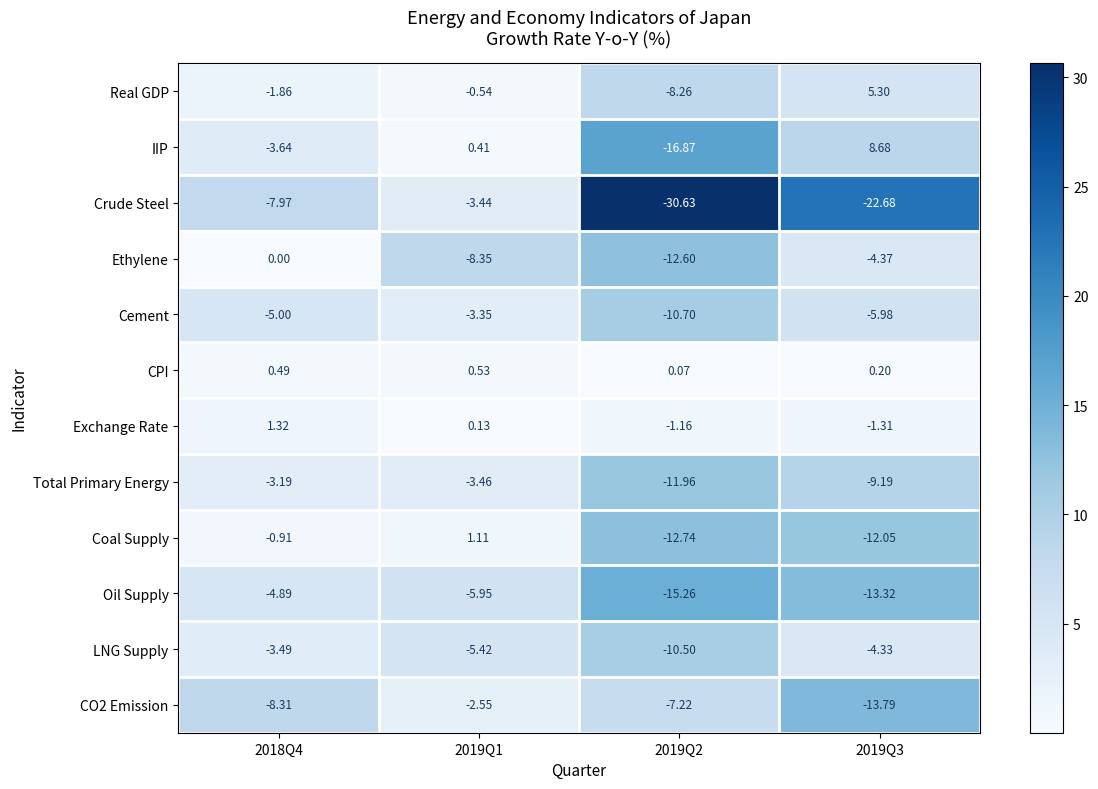

Which series has the largest total across all categories?

CPI